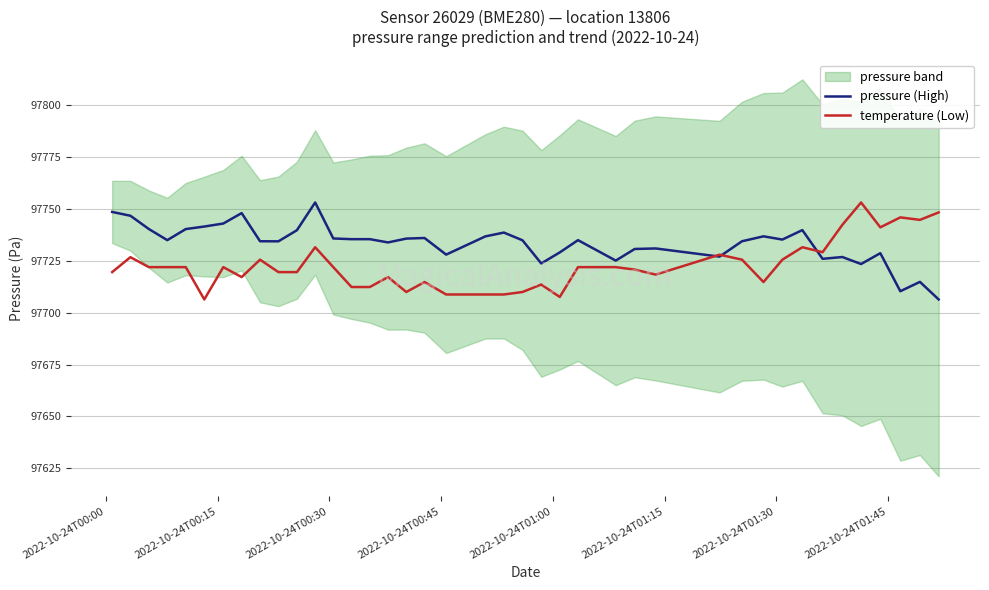

What is the minimum value for temperature (Low)?

97706.3